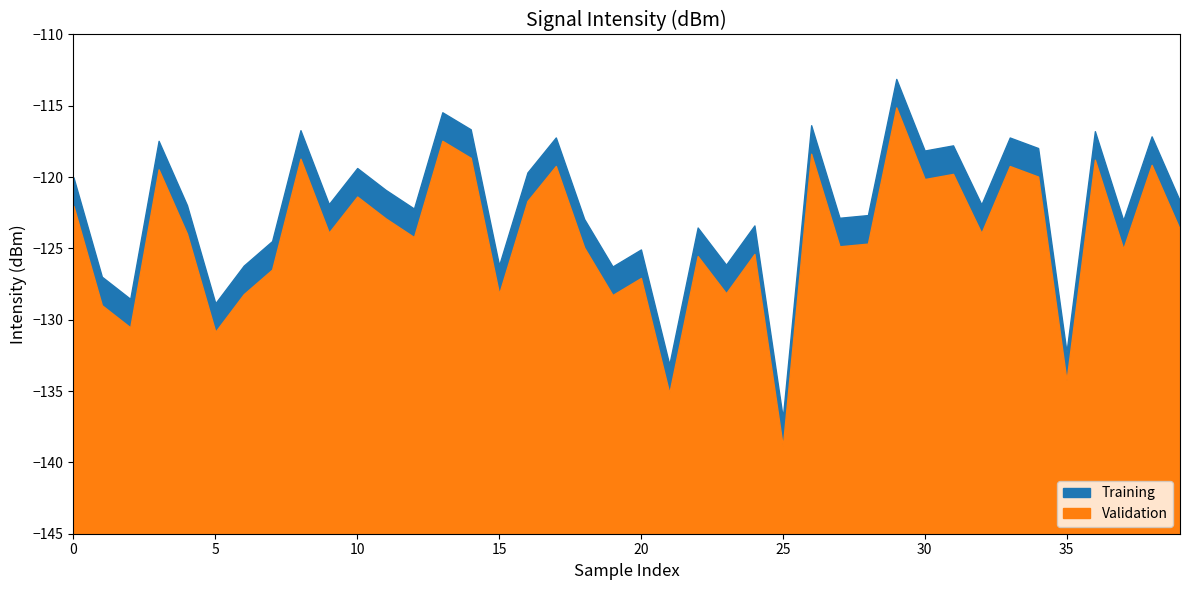

True or false: Training and Validation cross at least once.

False